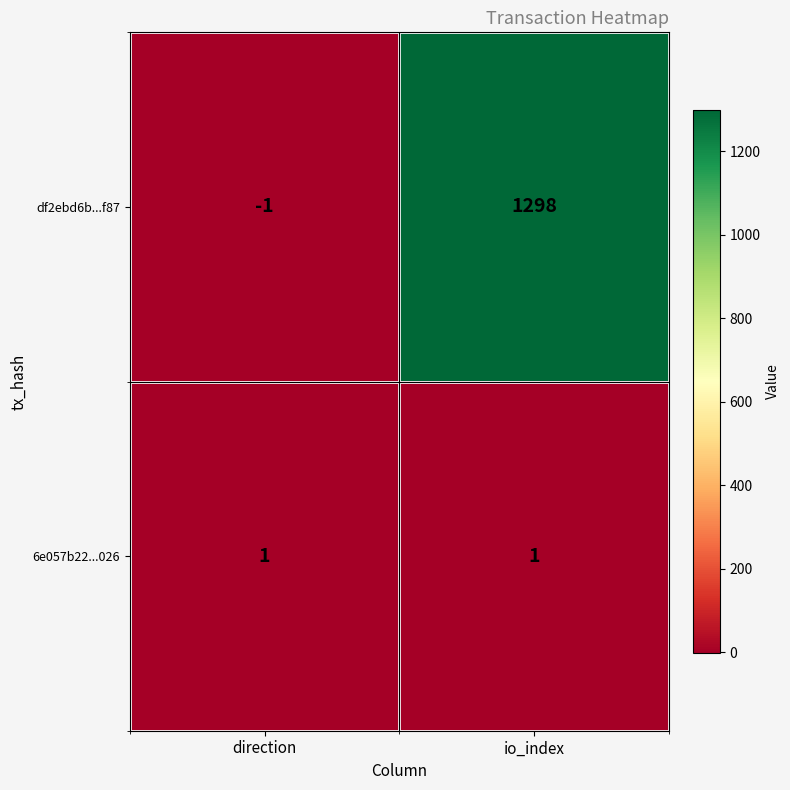

Between direction and io_index, which series saw the biggest shift?

df2ebd6b...f87